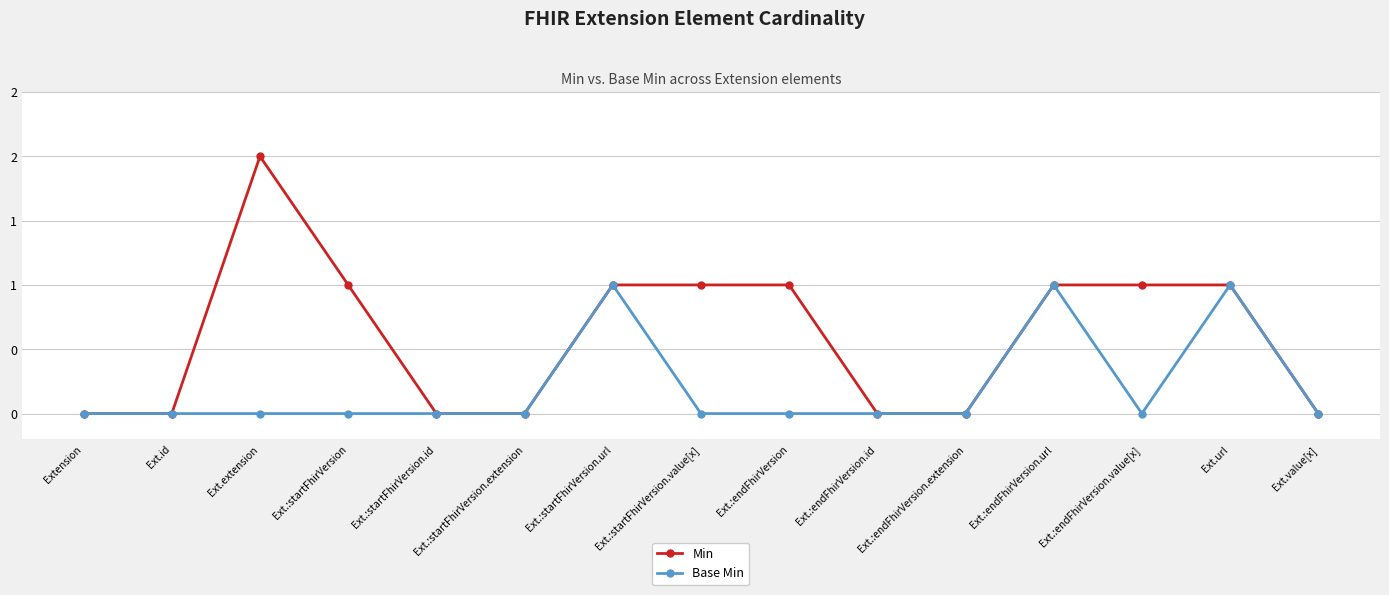

What is the difference between the second highest and minimum values in the Base Min series?

1